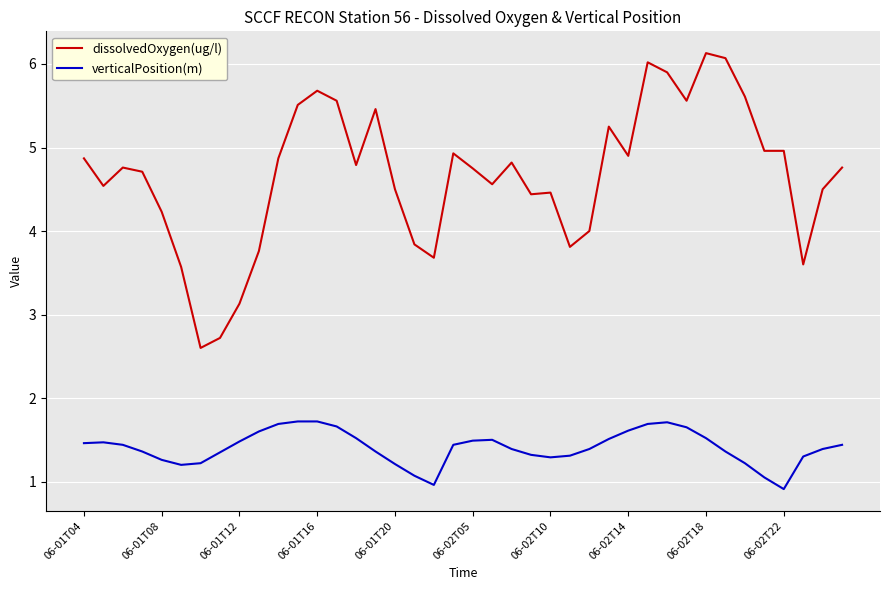

Which series has the widest spread of values?

dissolvedOxygen(ug/l)